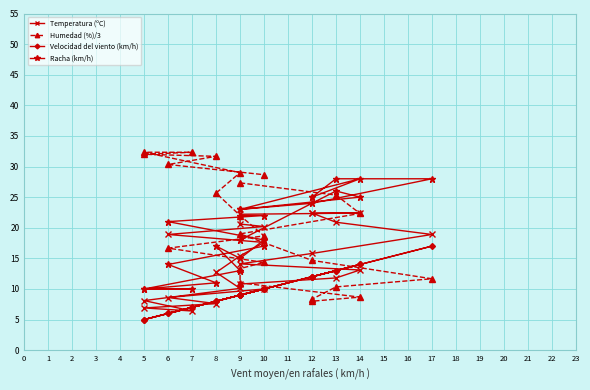

Is it true that Temperatura (ºC) equals 14.1 at 9?

True